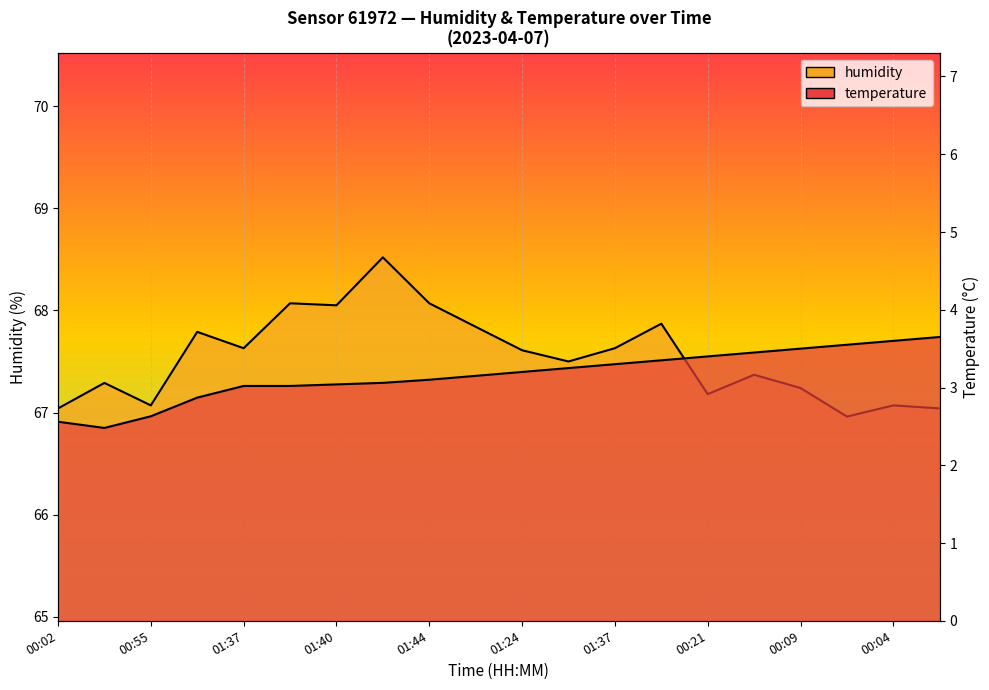

Approximately how many times larger is the value at 03:31 compared to 00:02?

1.2